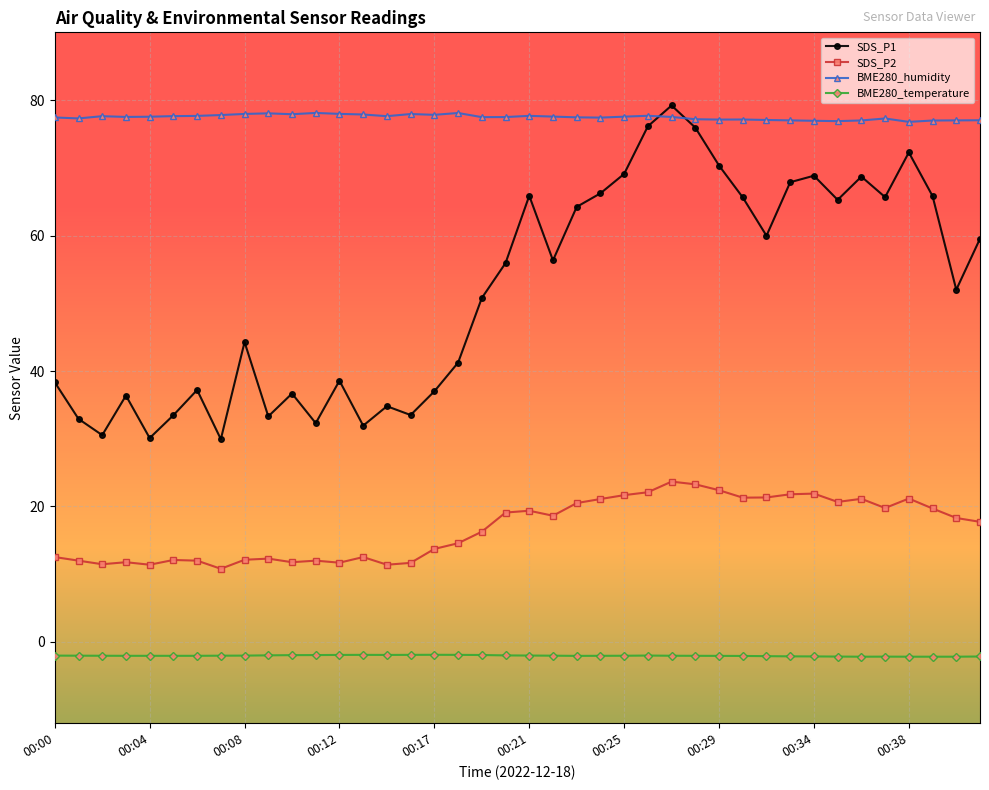

What is the smallest value displayed?

-2.2